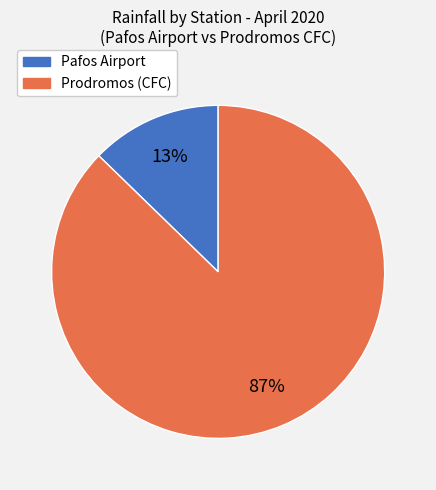

Is there any slice that represents more than half of the pie?

Yes